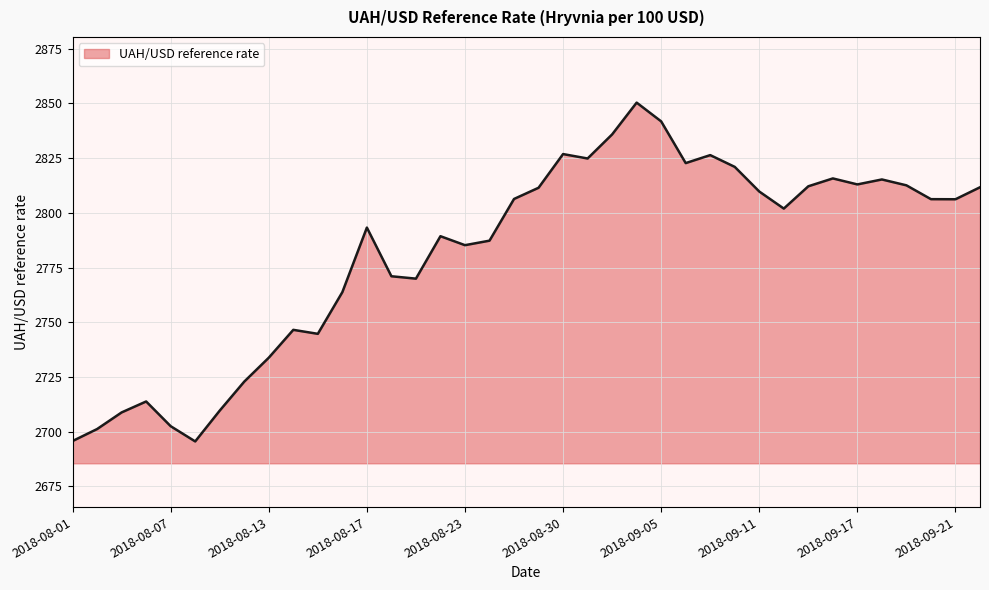

What is the greatest value displayed?

2850.4